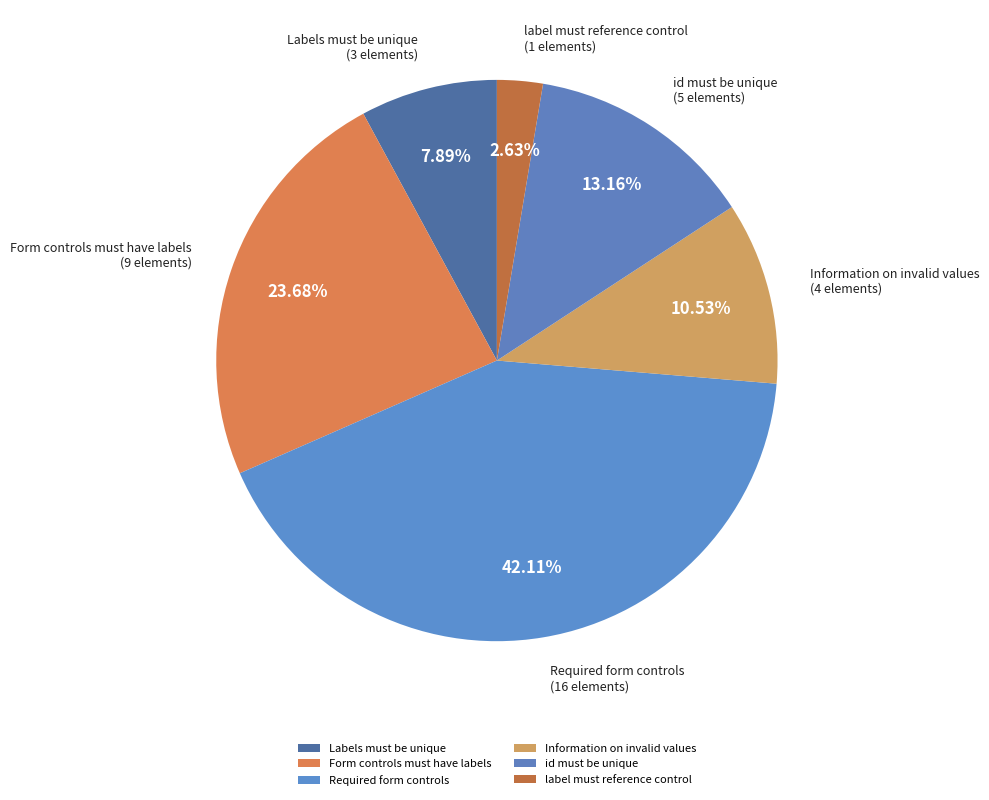

Is it true that Form controls must have labels is 15% of the pie?

False